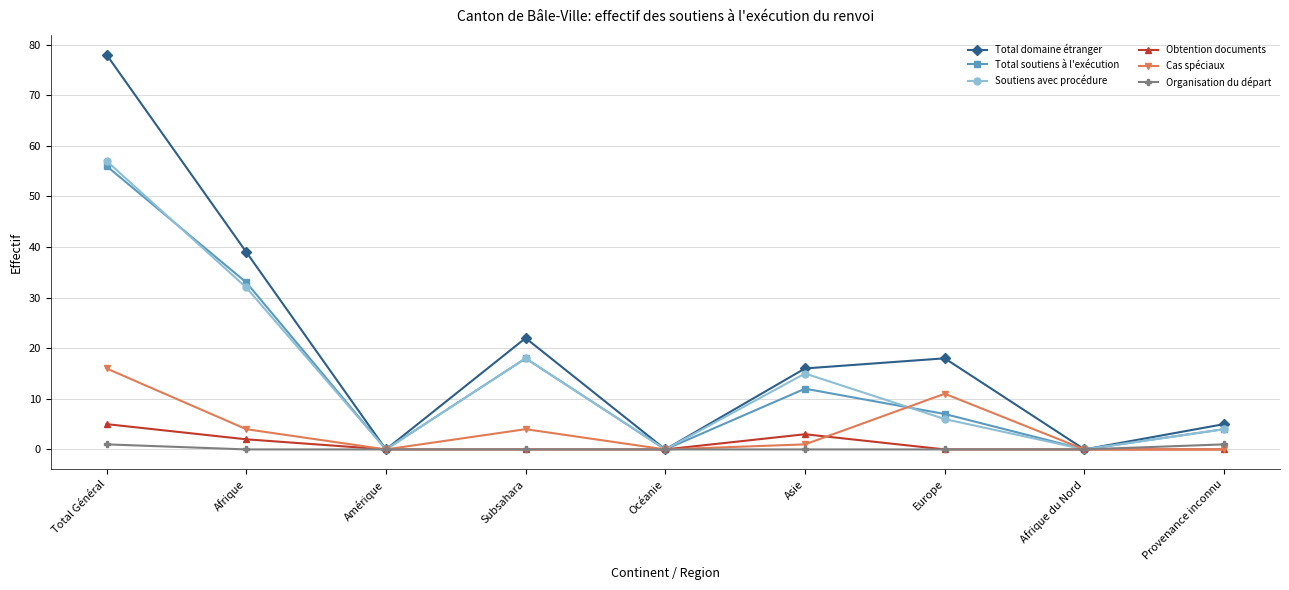

How many interior local peaks does the Soutiens avec procédure series have?

2